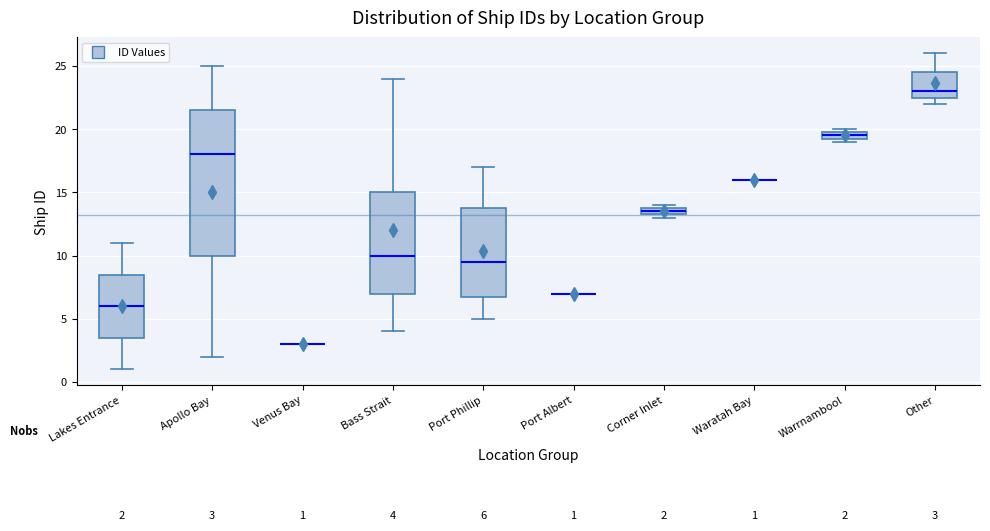

Comparing the boxes themselves (not the whiskers), which one is the tallest?

Apollo Bay